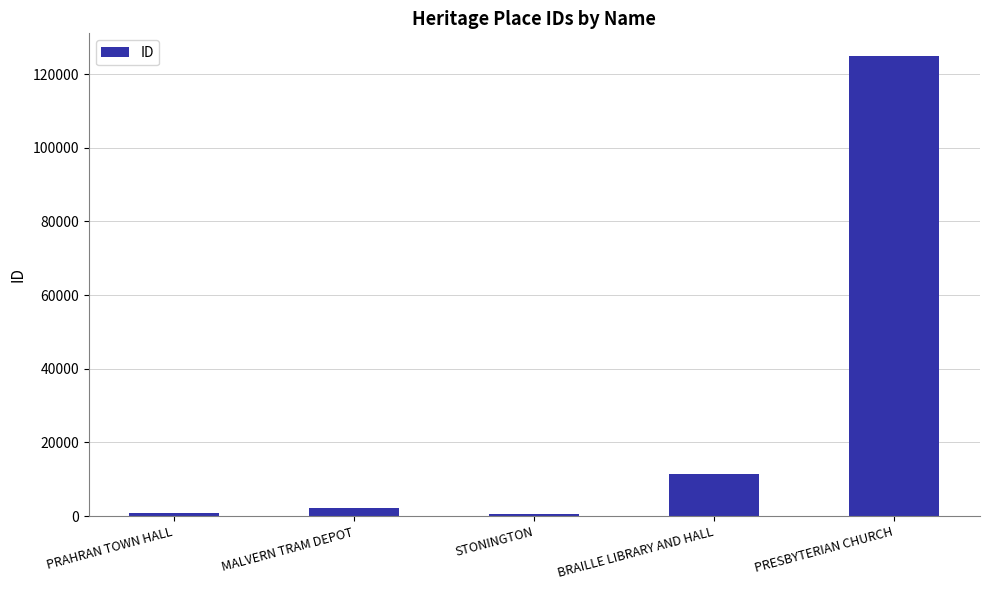

What is the greatest value displayed?

124816